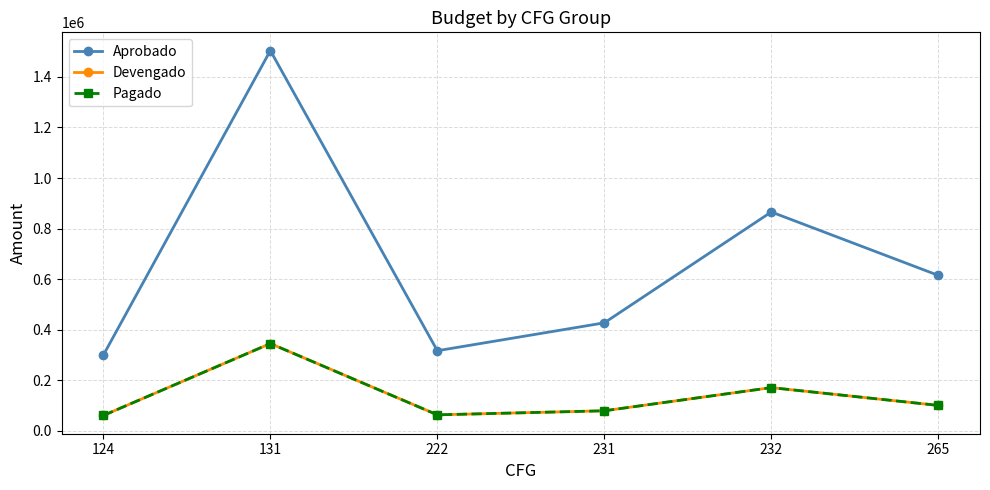

What is the sum of the Pagado values at 231 and 131?

424367.0